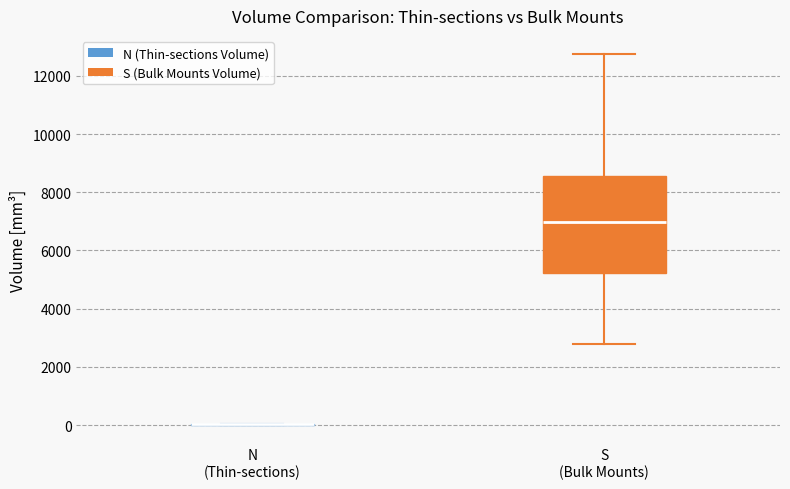

Reading left to right, read every box against the y-axis: the position of its median line, the range the box covers, and the ends of its whiskers. The values are not printed on the chart, so give them approximately, as read against the axis.

N (Thin-sections): box collapsed to a line at 0, whiskers 0 to 0
S (Bulk Mounts): median 7000, box 5200 to 8600, whiskers 2800 to 12800